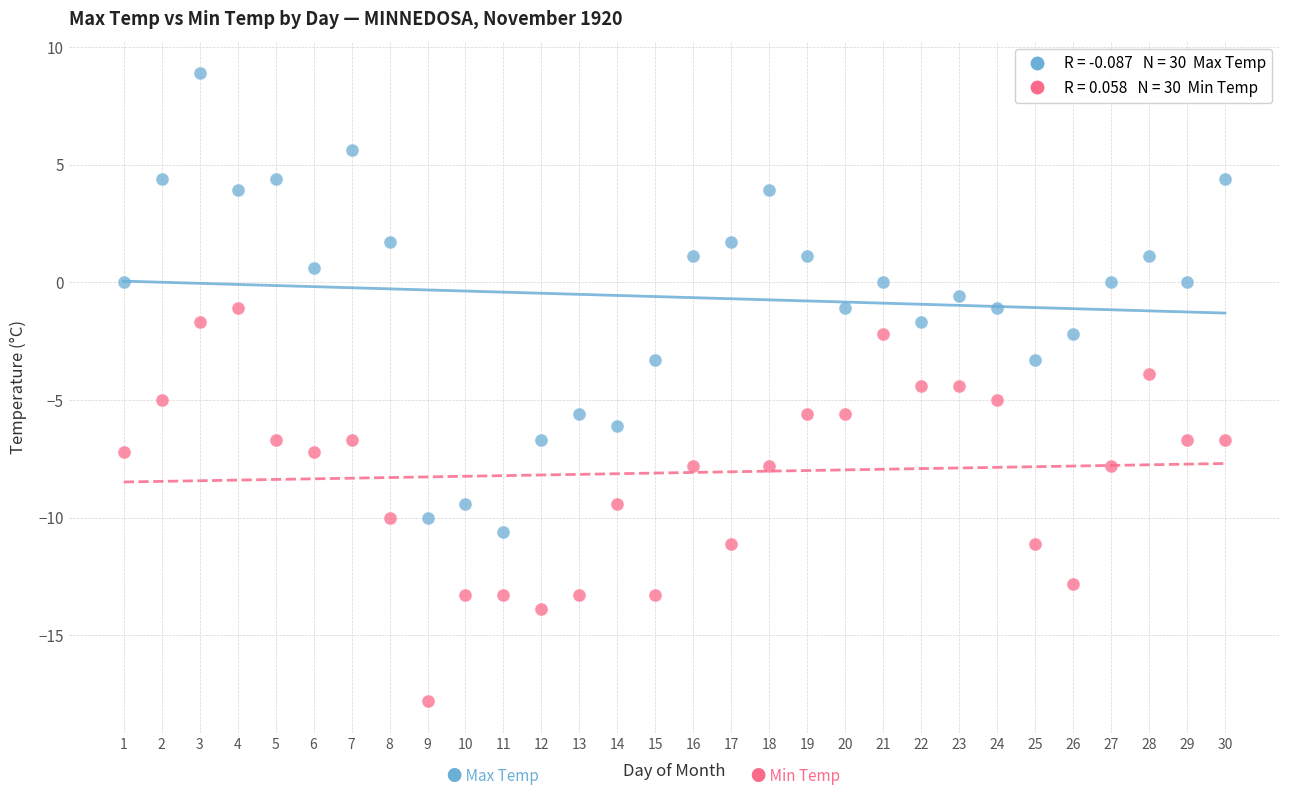

Across all data points, what is the range of X values (max minus min)?

29.0